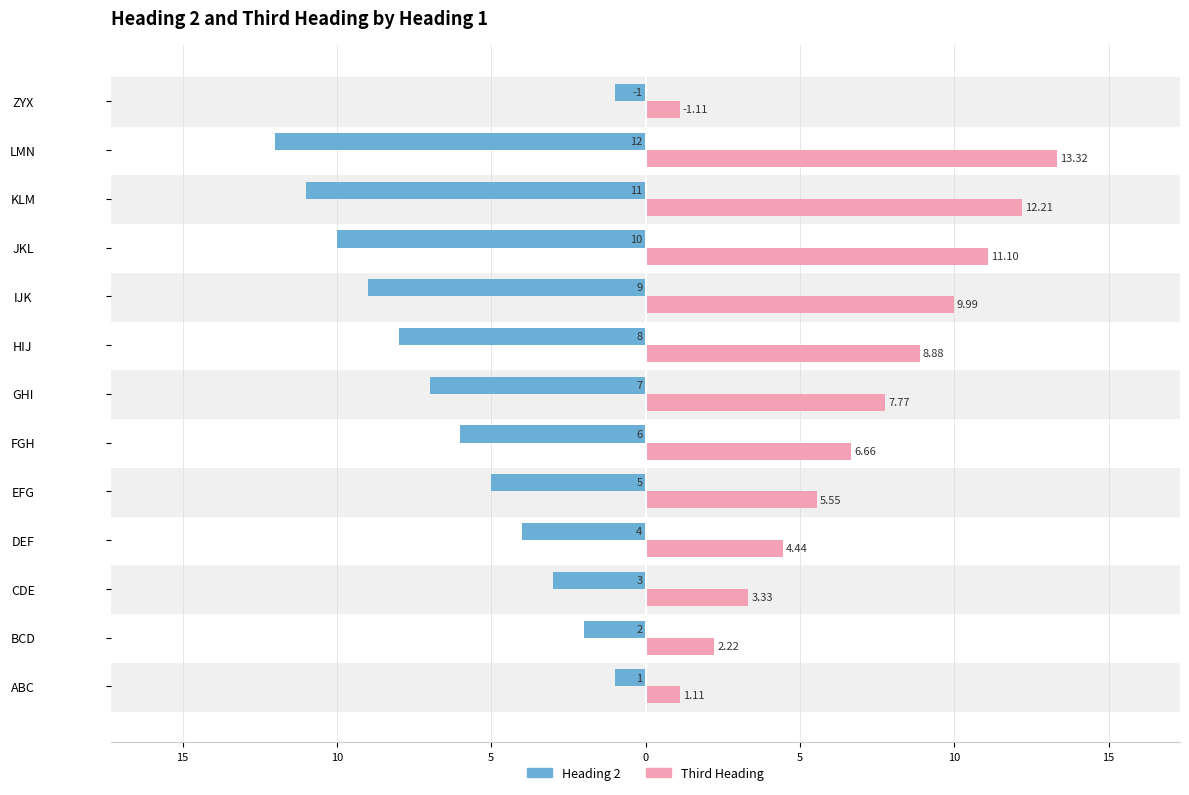

What are all the series names shown in the legend?

Heading 2, Third Heading